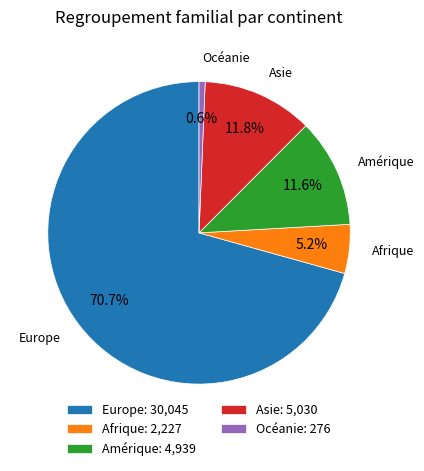

Is it true that Amérique is 12% of the pie?

True